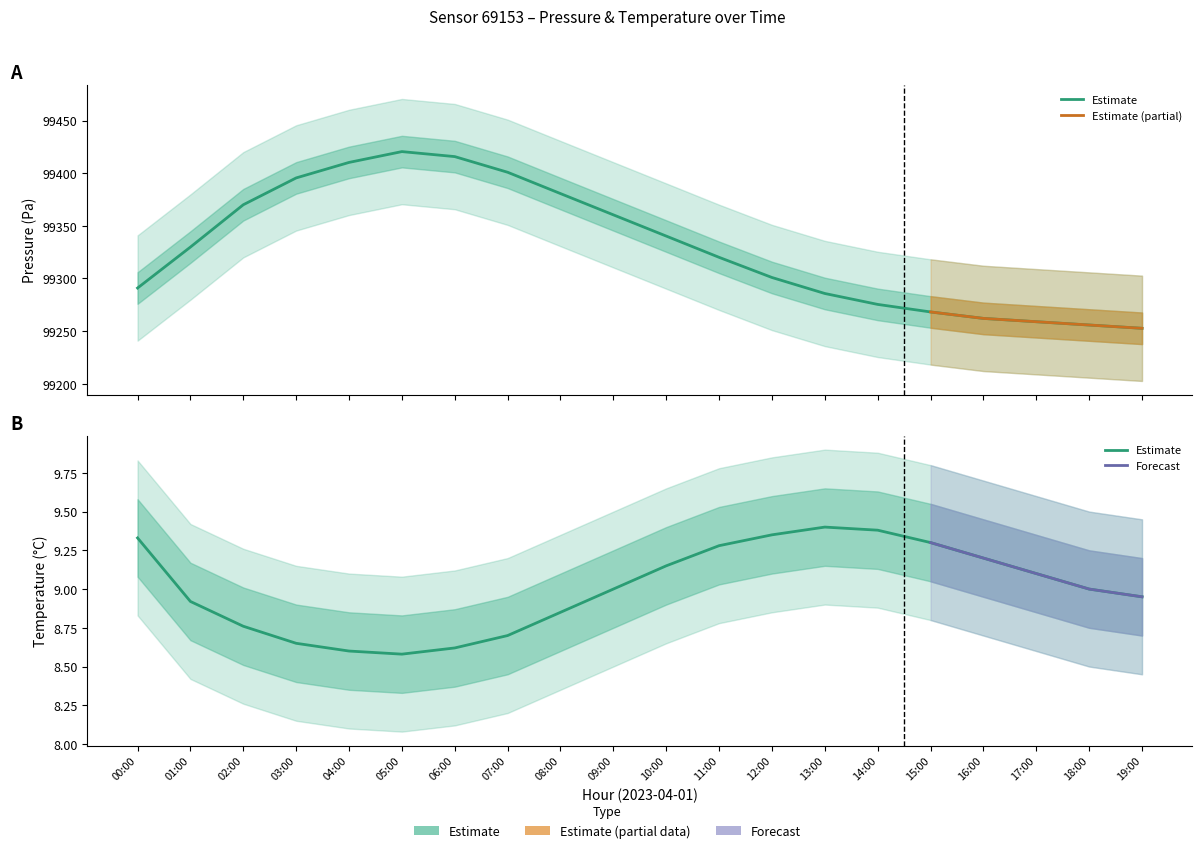

Which series has the largest range (max minus min)?

pressure